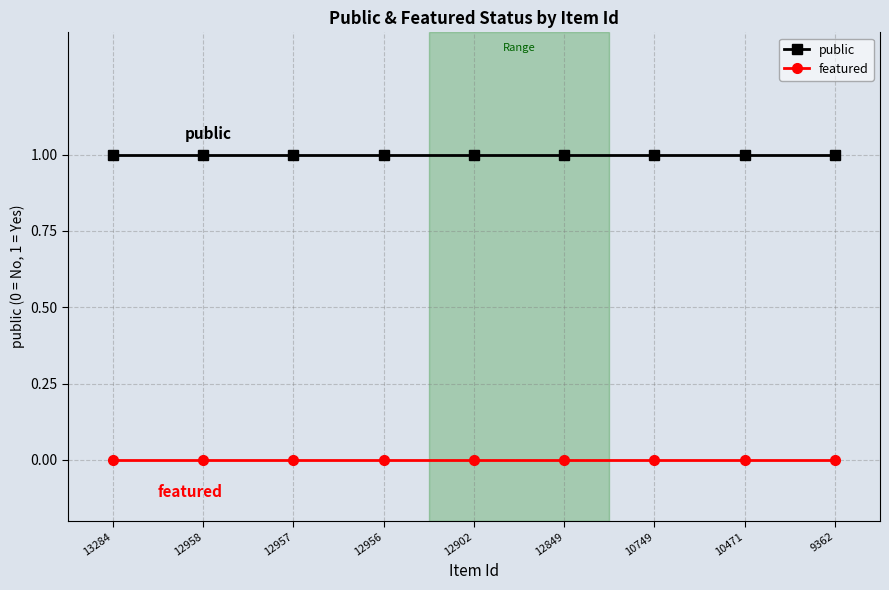

True or false: public and featured cross at least once.

False